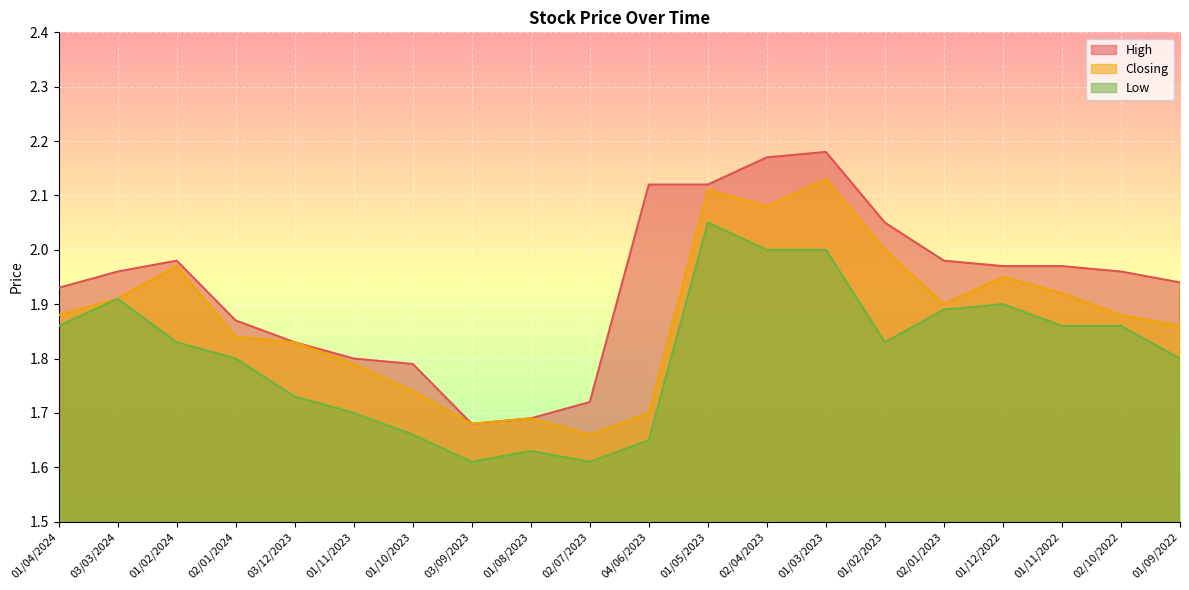

What is the sum of all High values?

38.7